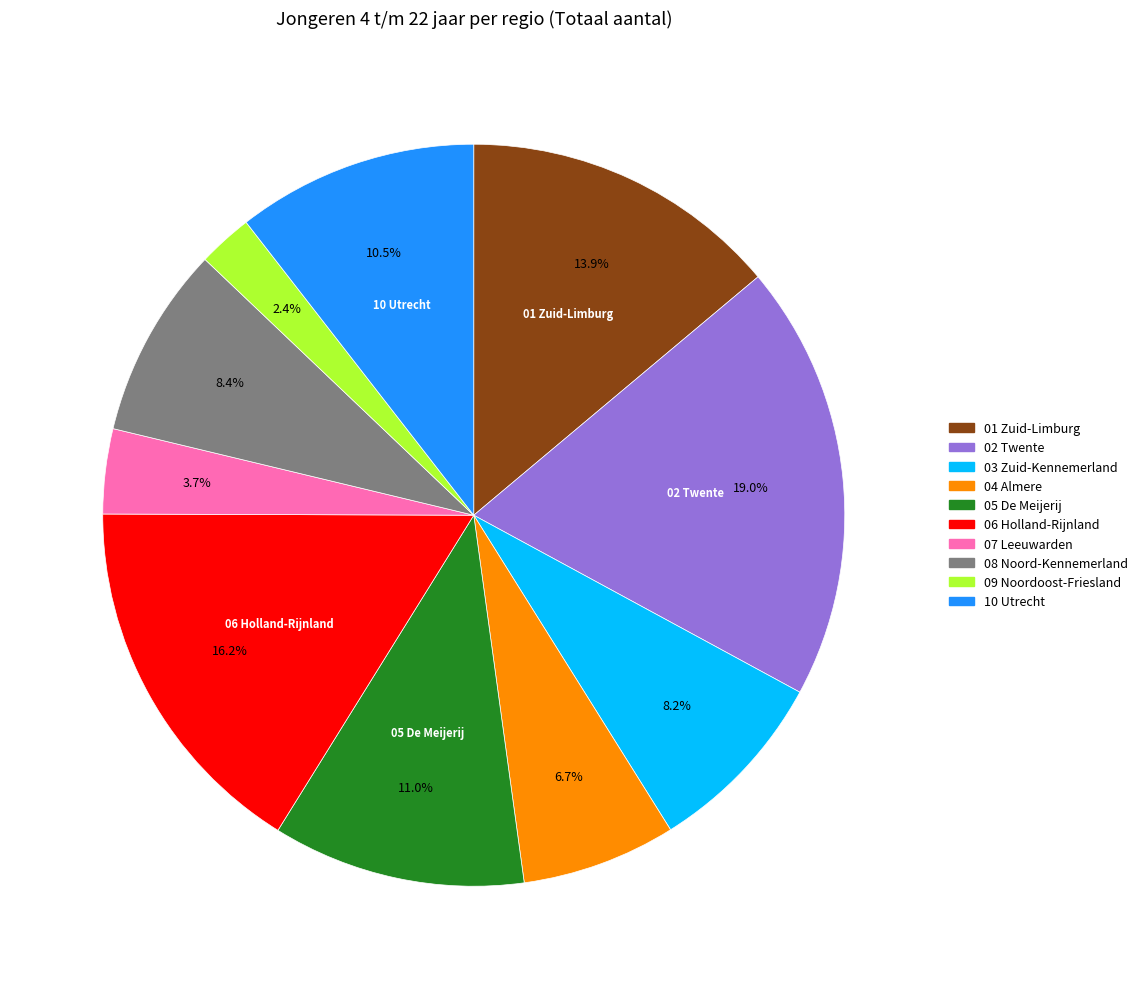

Which slice is the largest?

02 Twente